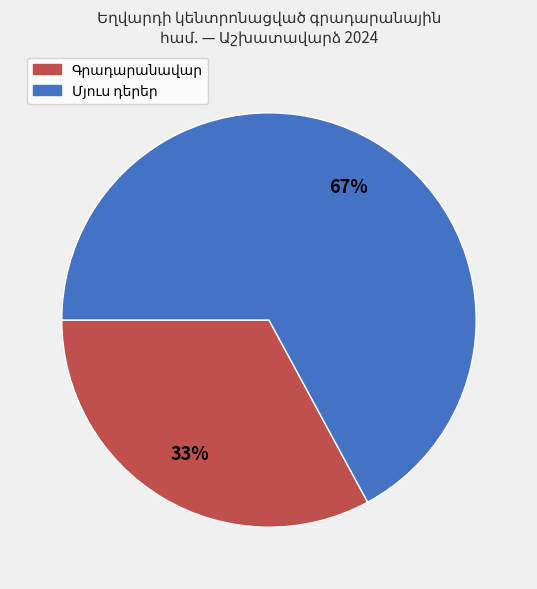

To the nearest percent, what is the difference between the largest and smallest slice percentages?

34%